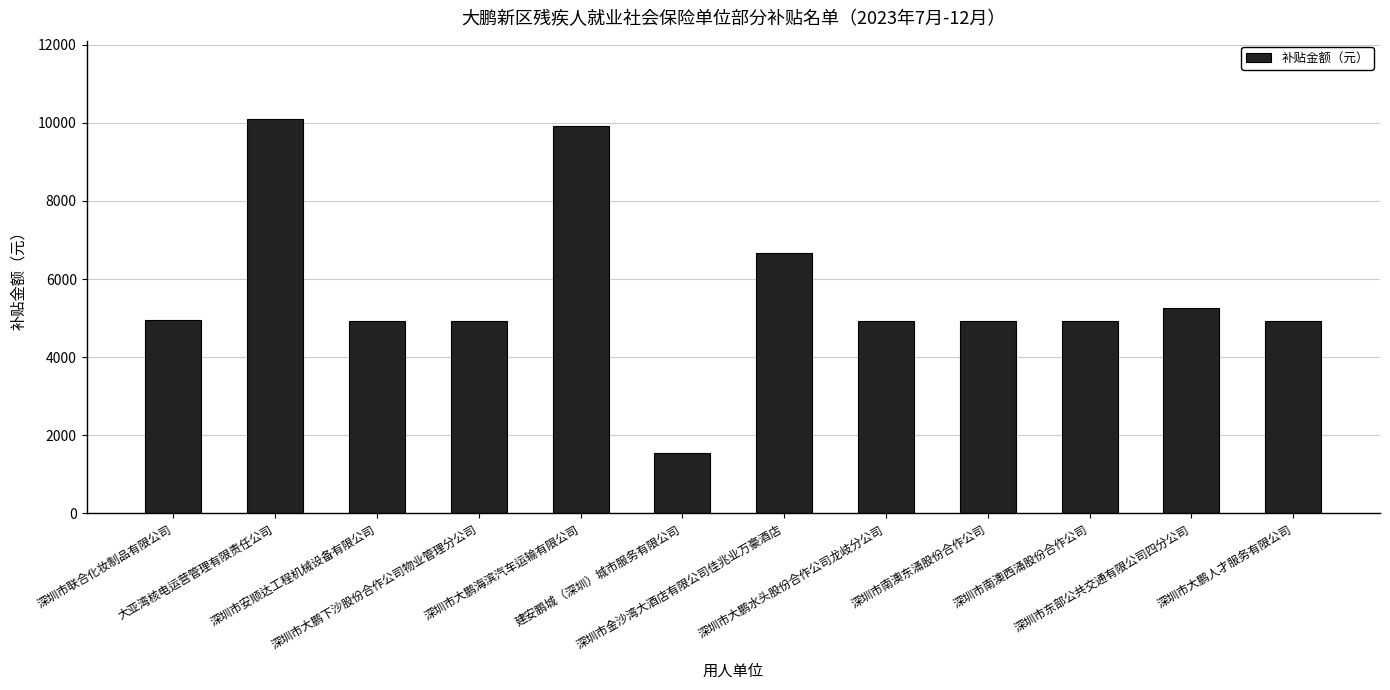

What is the value of the 3rd bar from the left?

4919.0